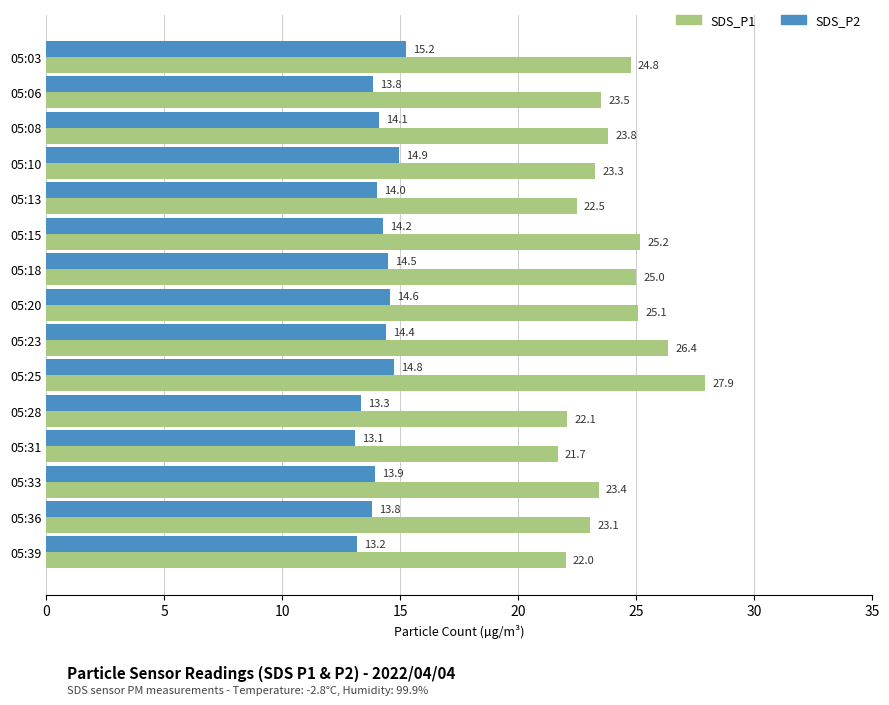

Where is SDS_P2 nearest to the value 14?

05:13